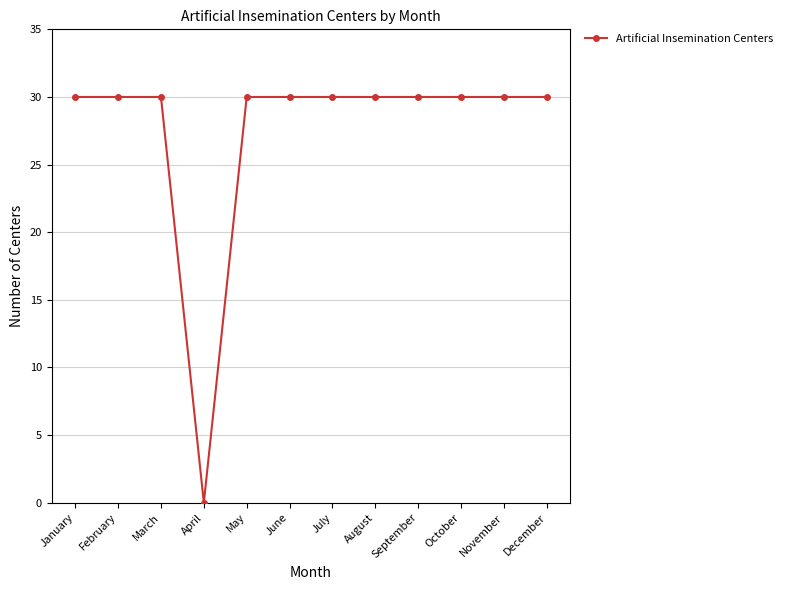

What is the average value?

28